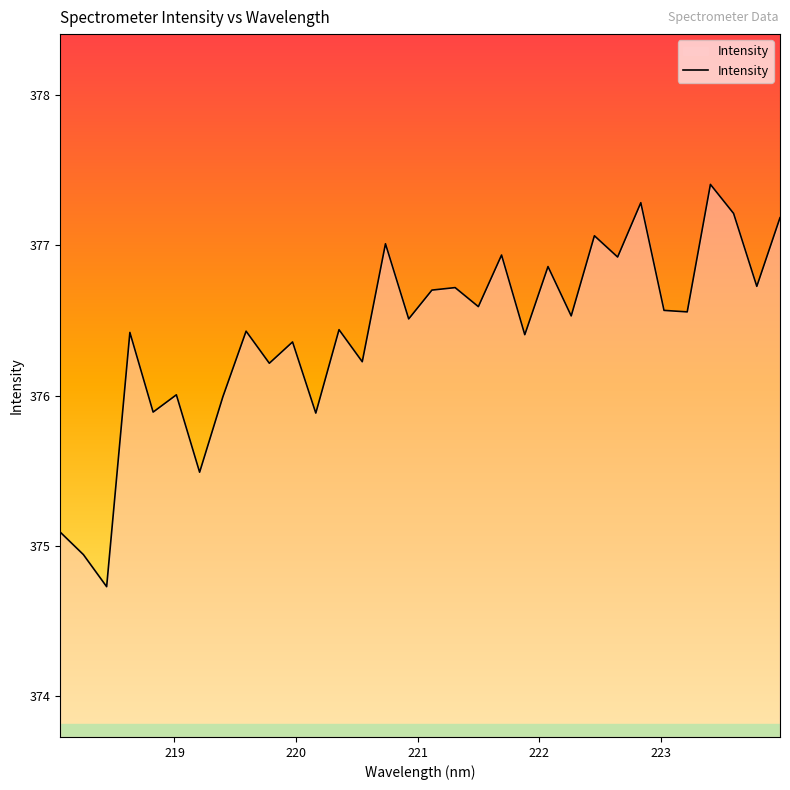

What is the difference between the maximum and minimum values?

2.7